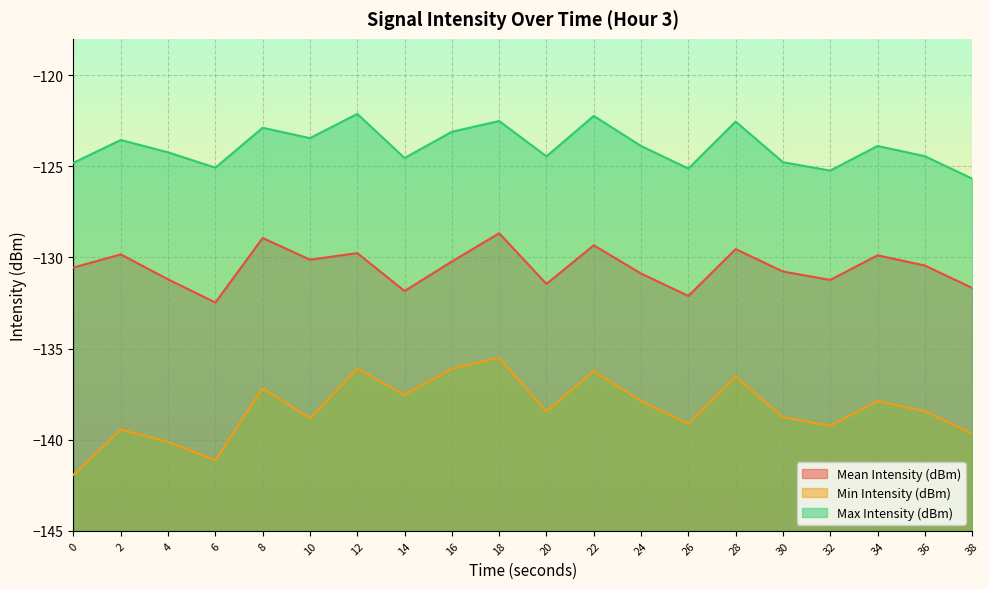

Rank the series by their maximum value, from lowest to highest.

Min Intensity (dBm), Mean Intensity (dBm), Max Intensity (dBm)